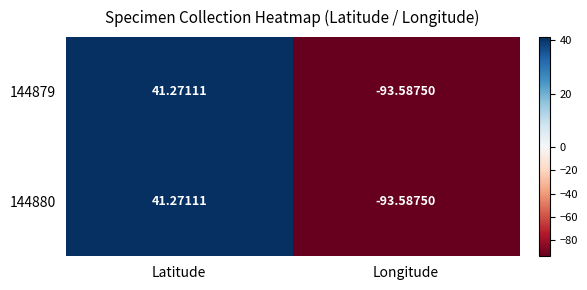

At which label does 144879 first exceed 41?

Latitude